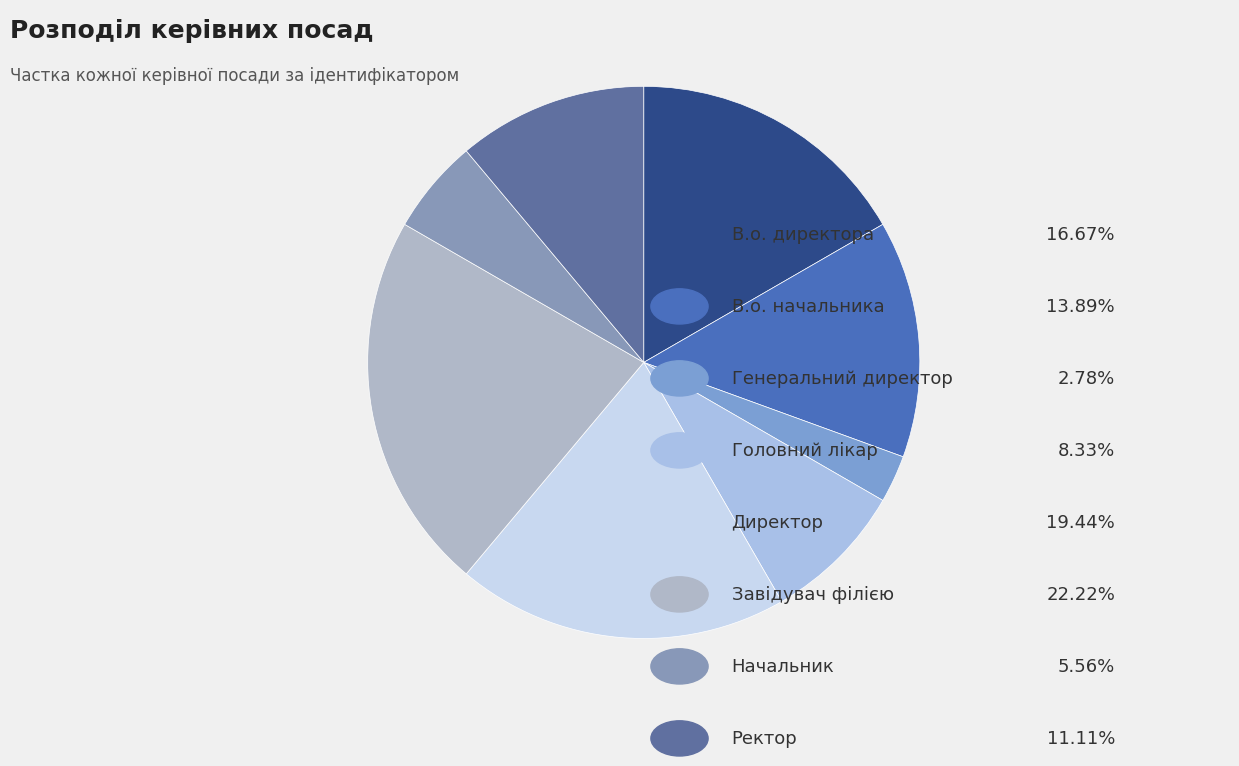

How many segments does this pie chart have?

8